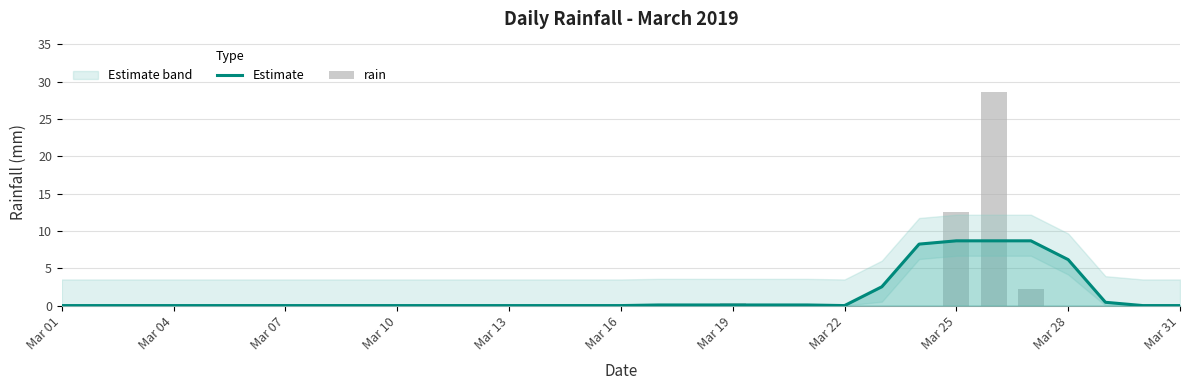

The rain series shows 0.0 at Mar 31. True or false?

True